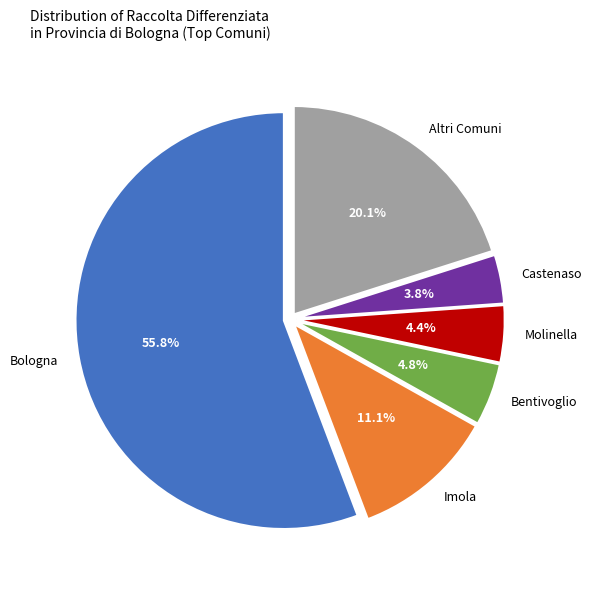

To the nearest percent, what percentage of the pie is Molinella?

4%